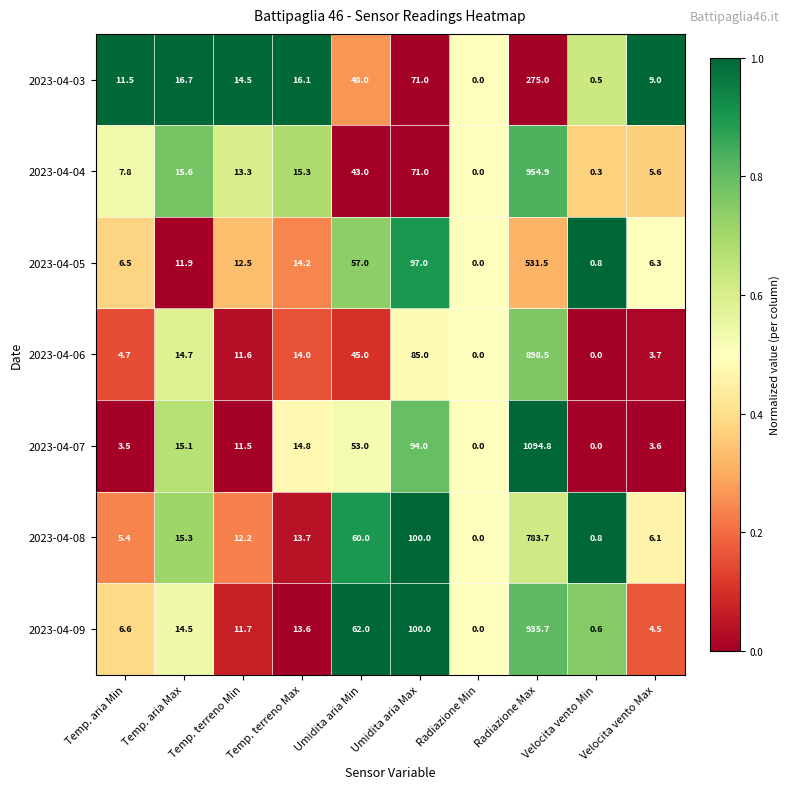

What is the average value of the 2023-04-04 series?

112.7